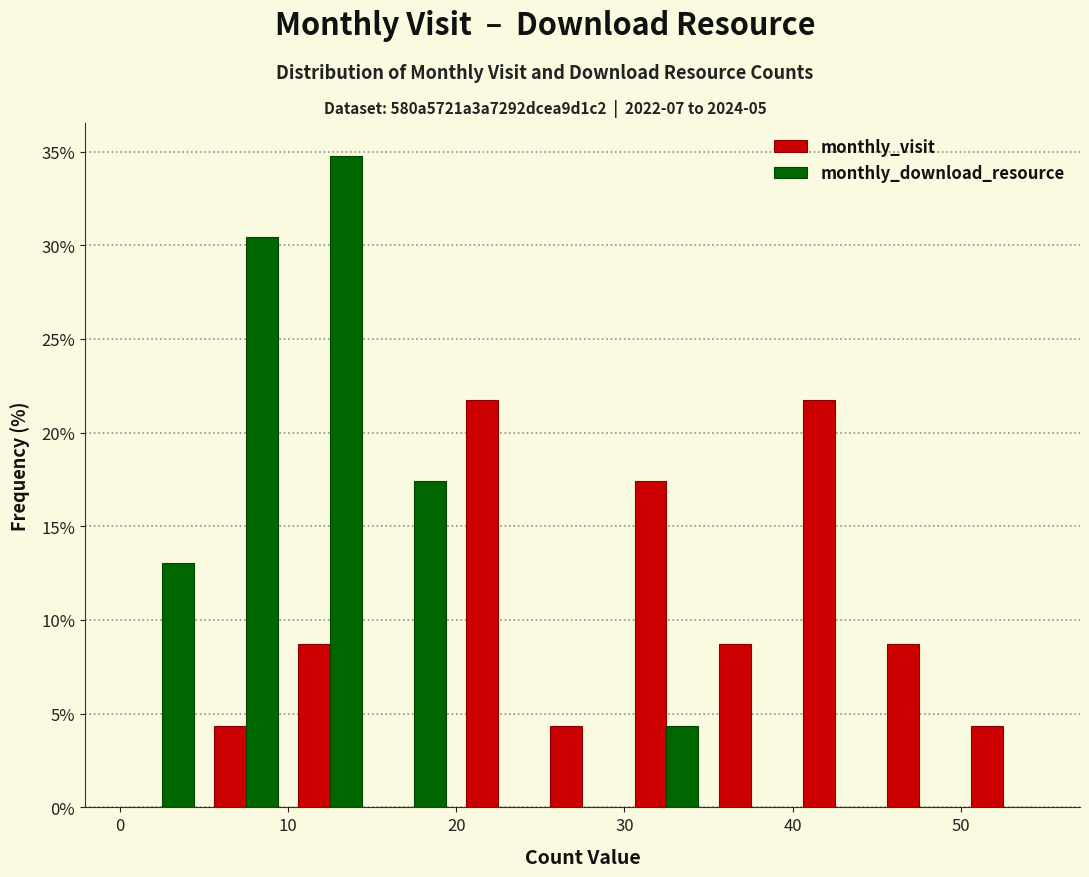

In the monthly_download_resource series, which range on the x-axis has the tallest bar?

10 to 15